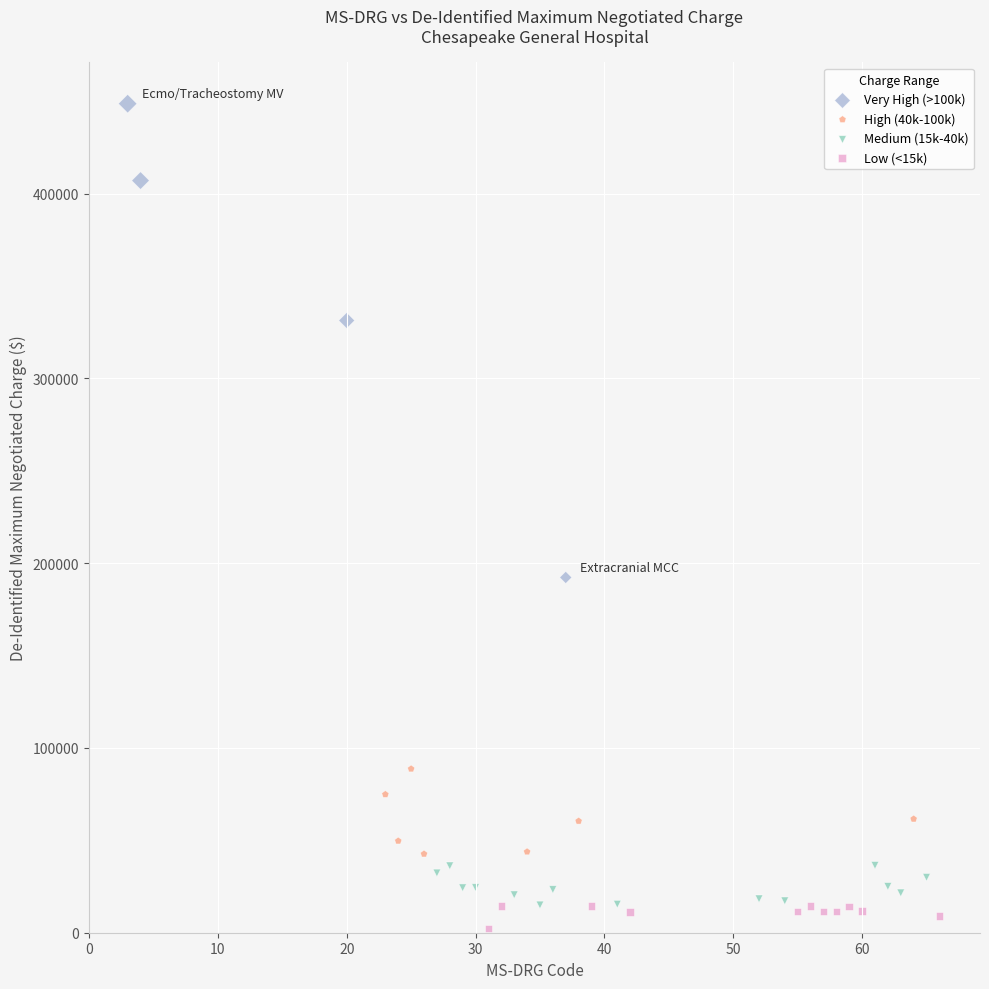

Which series has the largest Y range (max minus min)?

Very High (>100k)